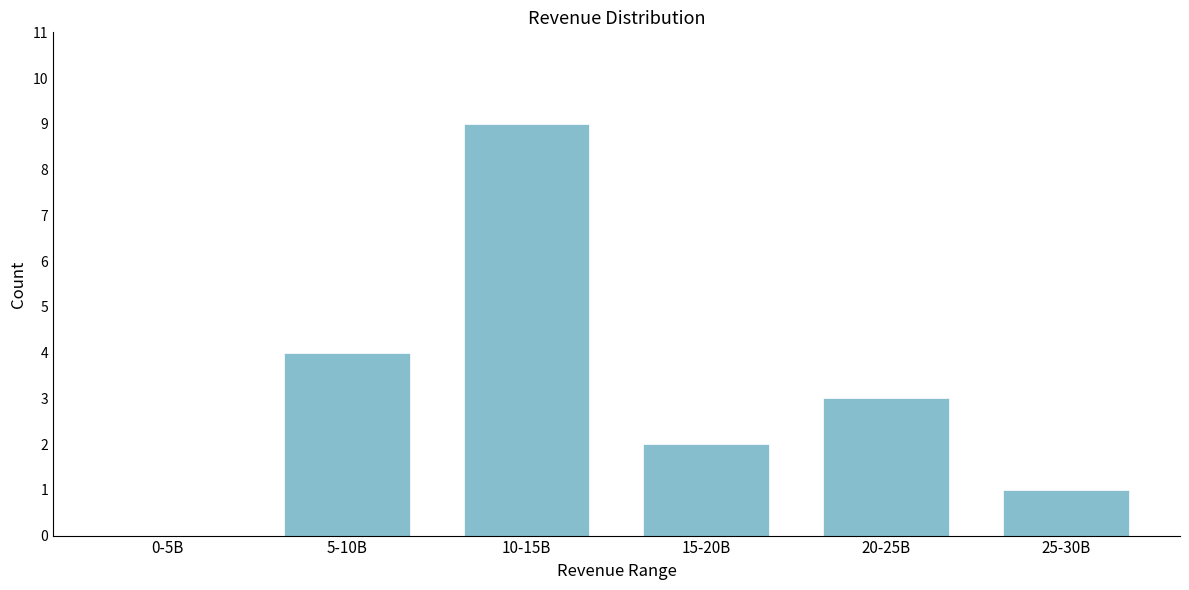

Reading right to left, transcribe all the data shown in this chart.

25-30B=1	20-25B=3	15-20B=2	10-15B=9	5-10B=4	0-5B=0